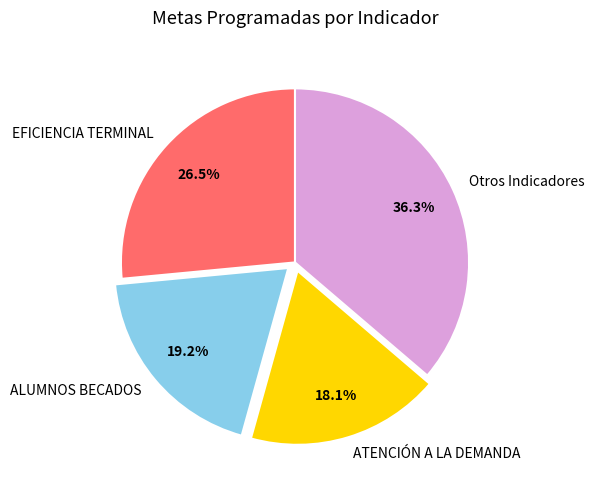

Is there any slice that represents more than half of the pie?

No